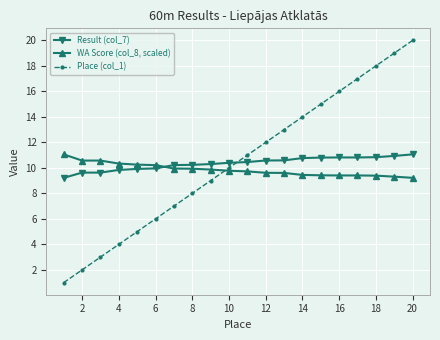

How many times do WA Score (col_8, scaled) and Place (col_1) cross each other?

1